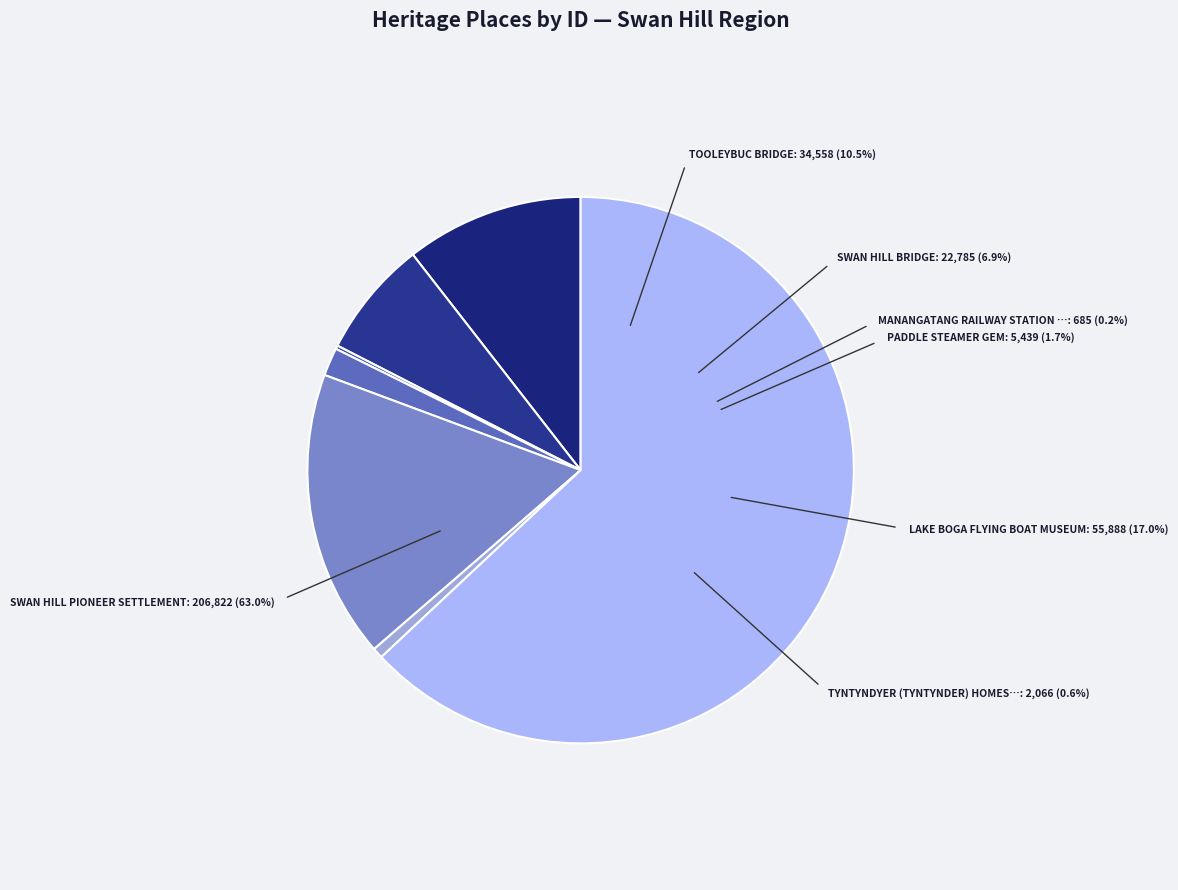

Which slice represents more than half of the pie?

SWAN HILL PIONEER SETTLEMENT